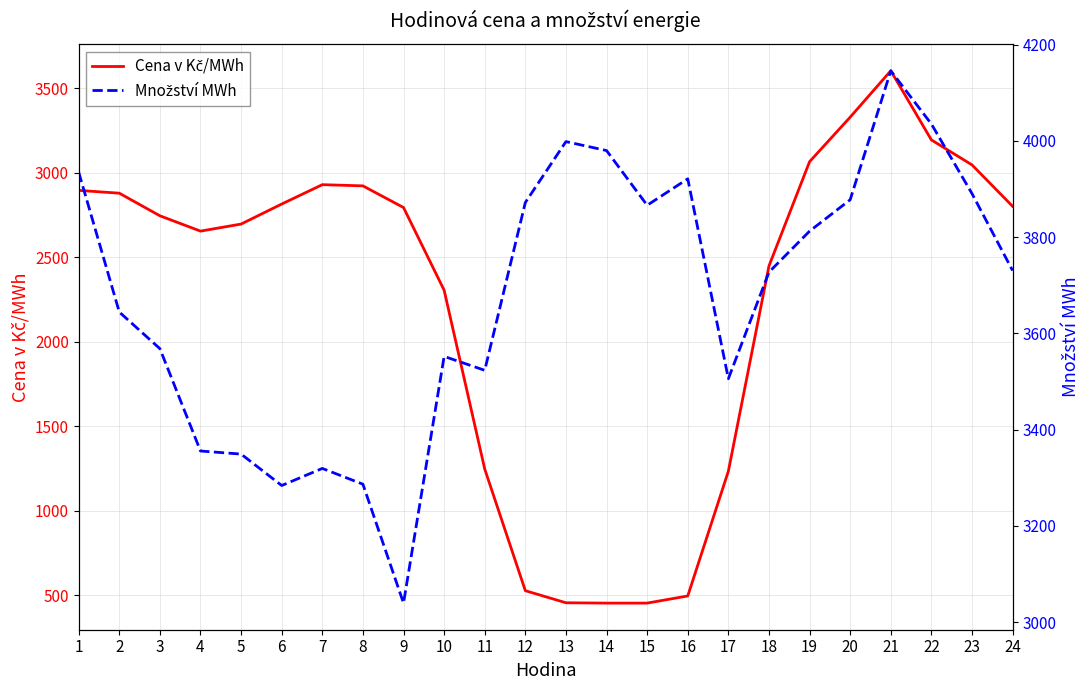

What is the minimum value for Cena v Kč/MWh?

455.0